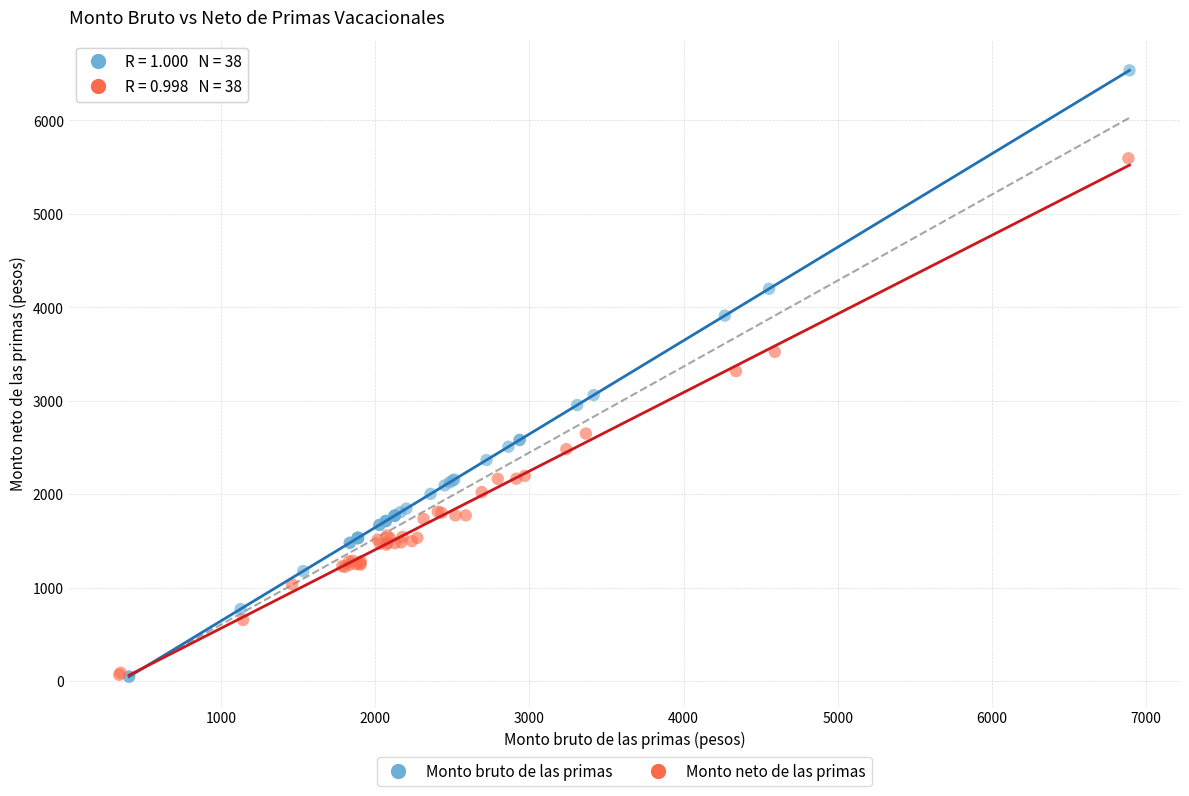

Which series has the widest spread of Y values?

Monto bruto de las primas